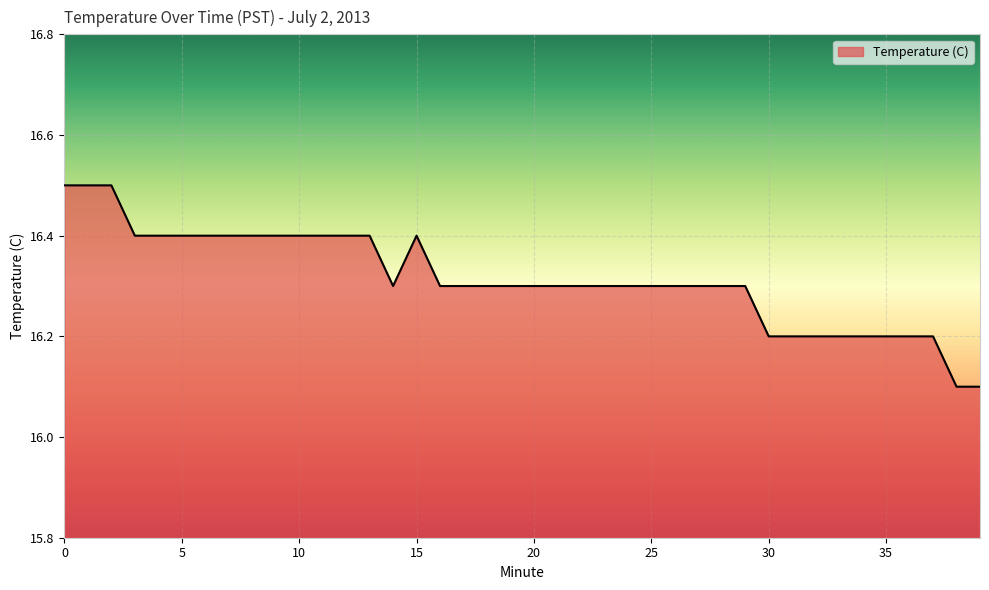

What is the minimum value shown in the chart?

16.1